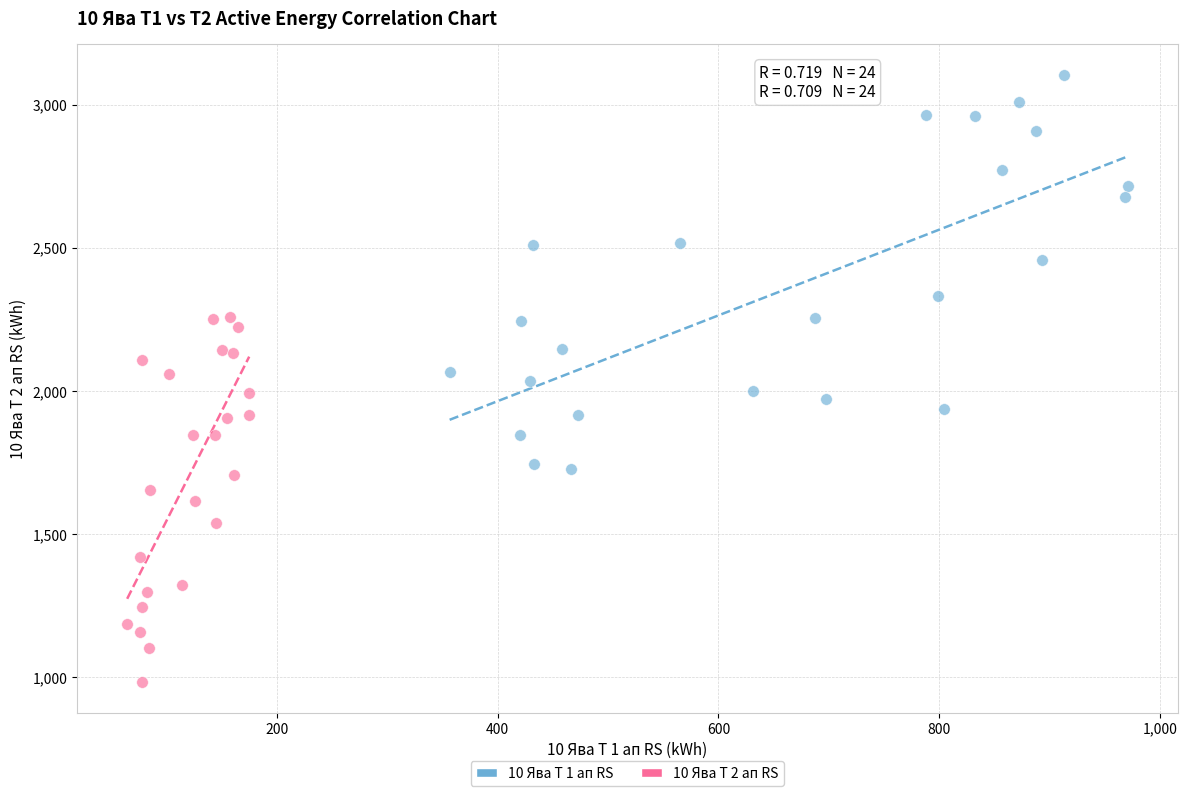

Which series contains the highest Y value?

10 Ява Т 1 ап RS